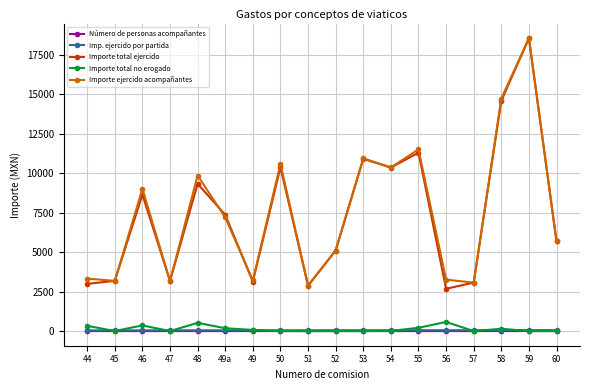

What is the value of the Número de personas acompañantes point at the 12th from the left?

1.0